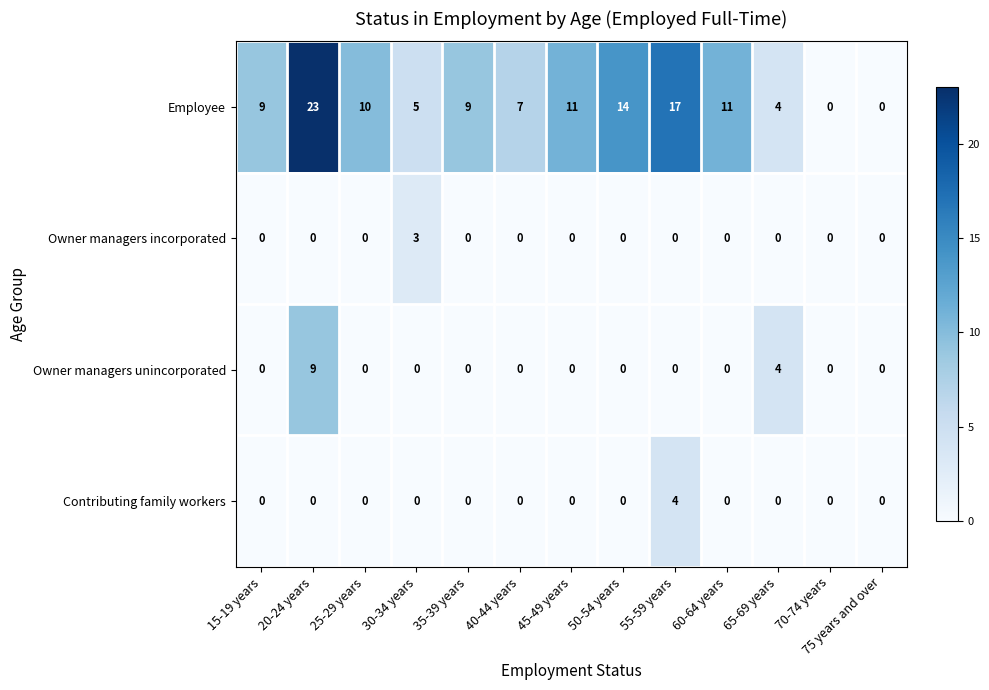

How many values in Employee are above zero?

11